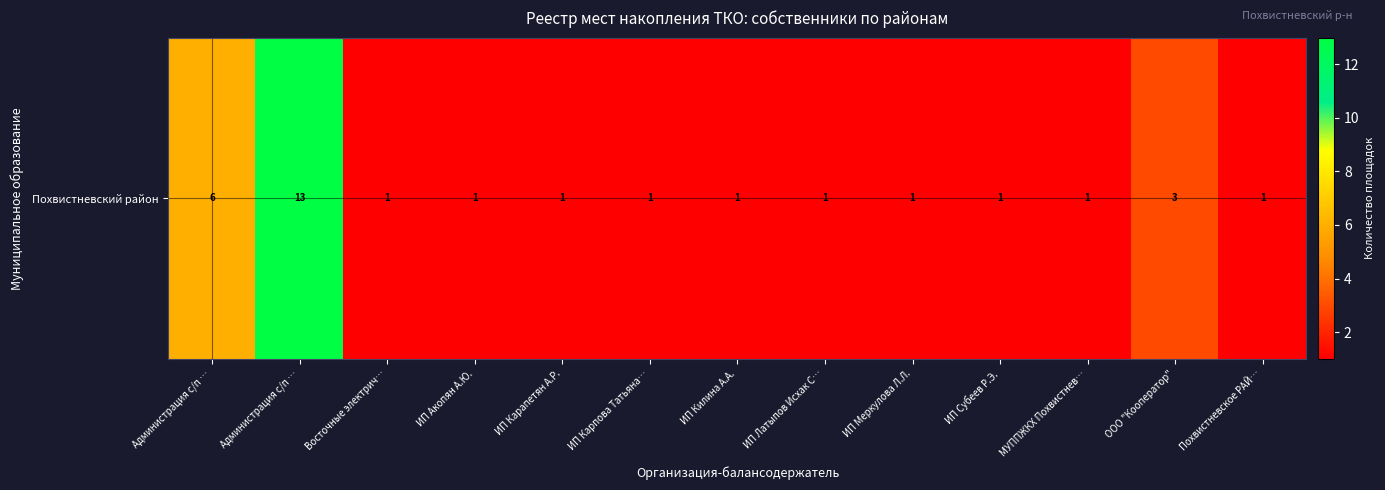

Where is the data nearest to the value 7?

Администрация с/п …